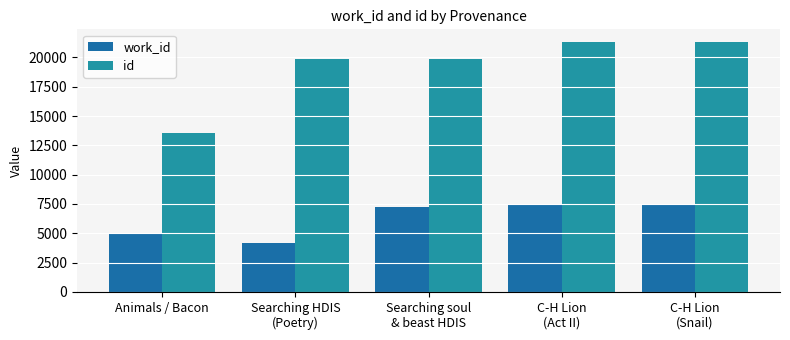

True or false: work_id has a value of 5063 at Animals / Bacon.

True